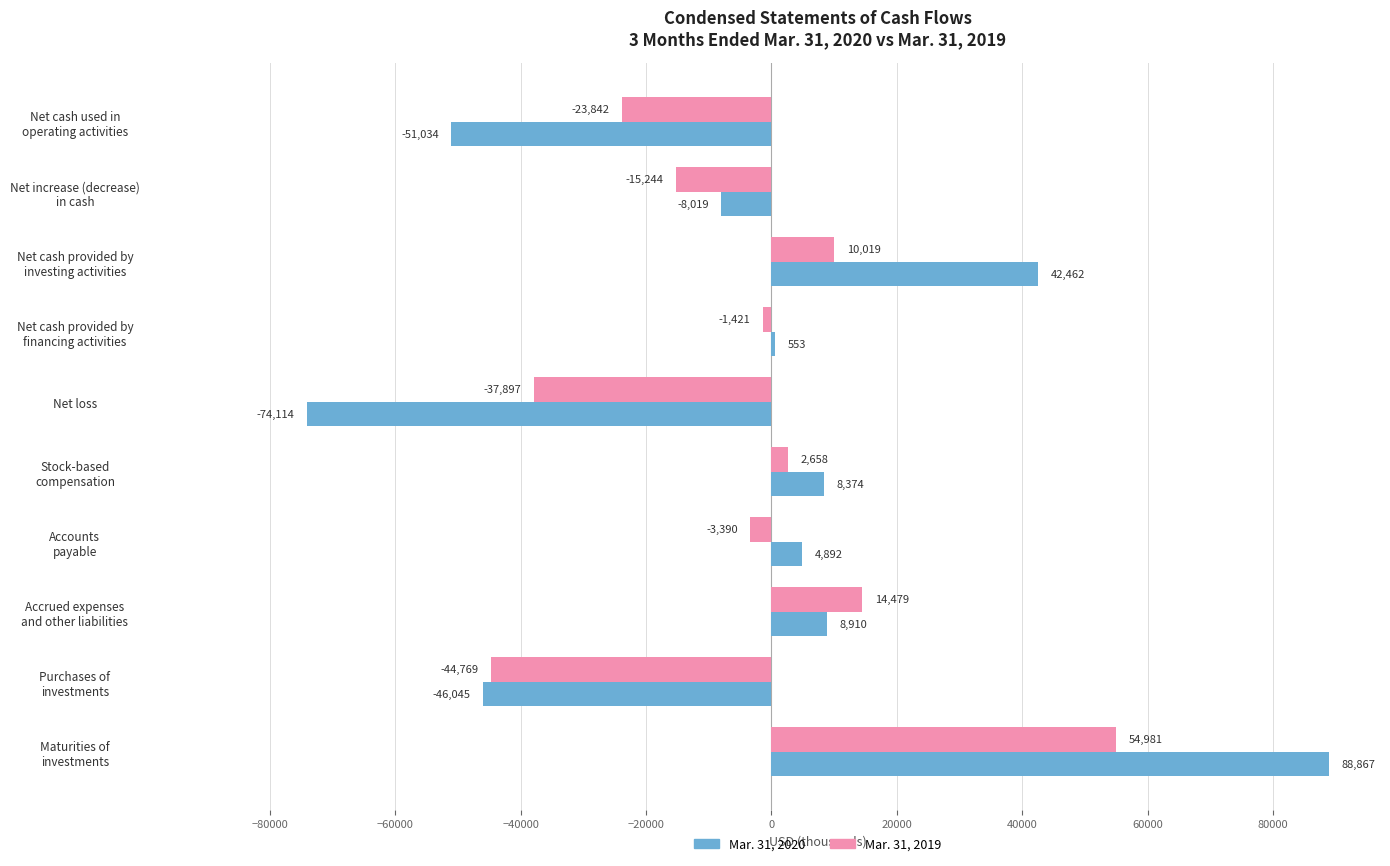

How many values in the Mar. 31, 2019 series exceed -1421?

4